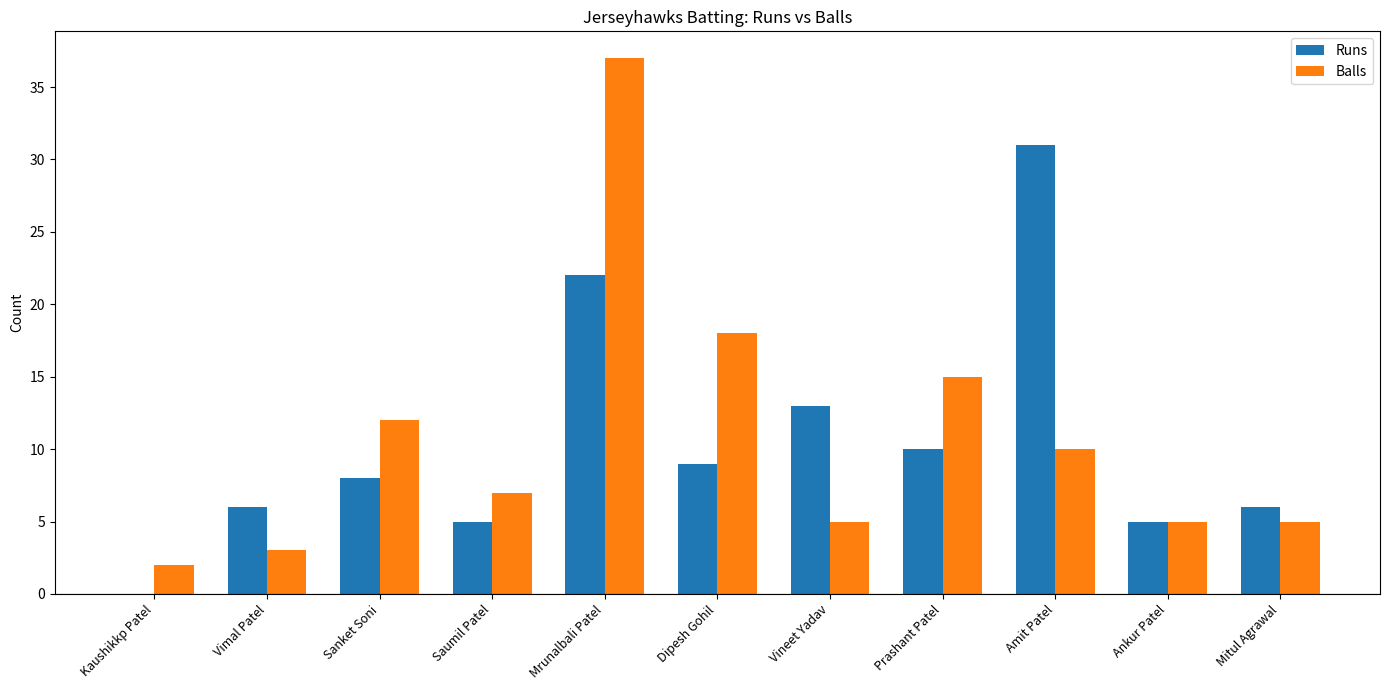

What is the greatest value displayed?

37